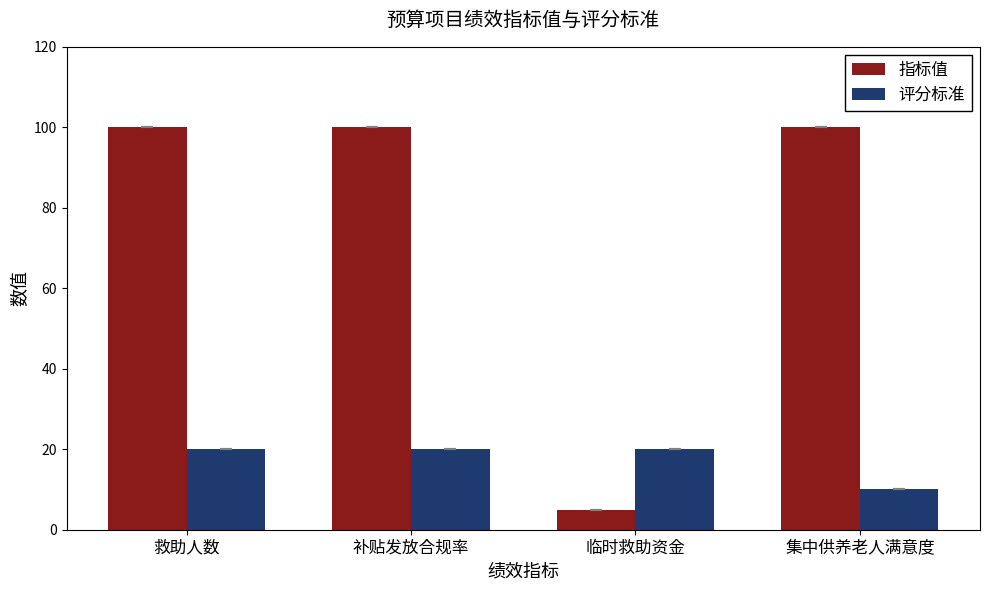

What is the difference between the highest and lowest values at 集中供养老人满意度?

90